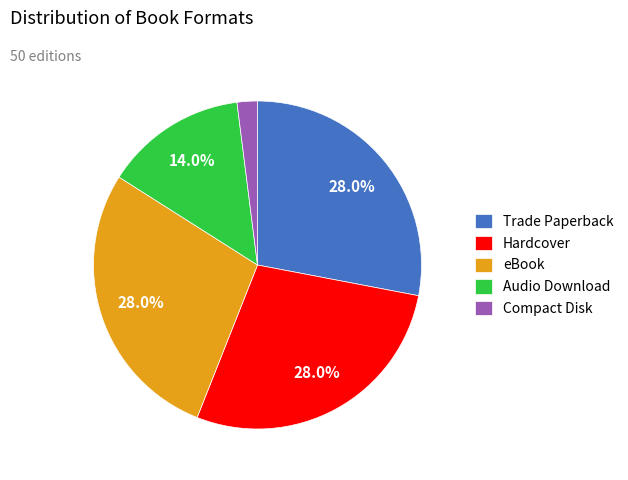

How many segments does this pie chart have?

5